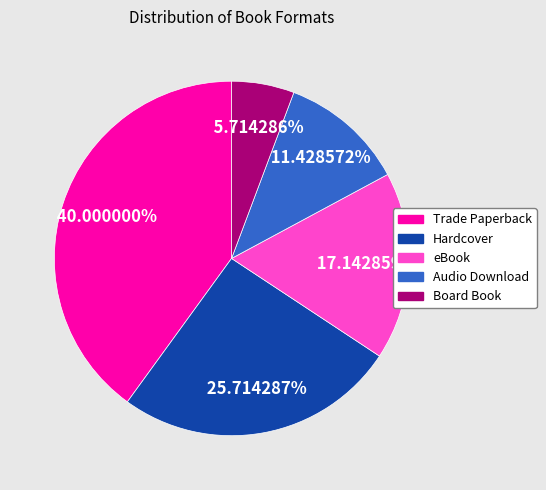

Does eBook account for over 50% of the chart?

No